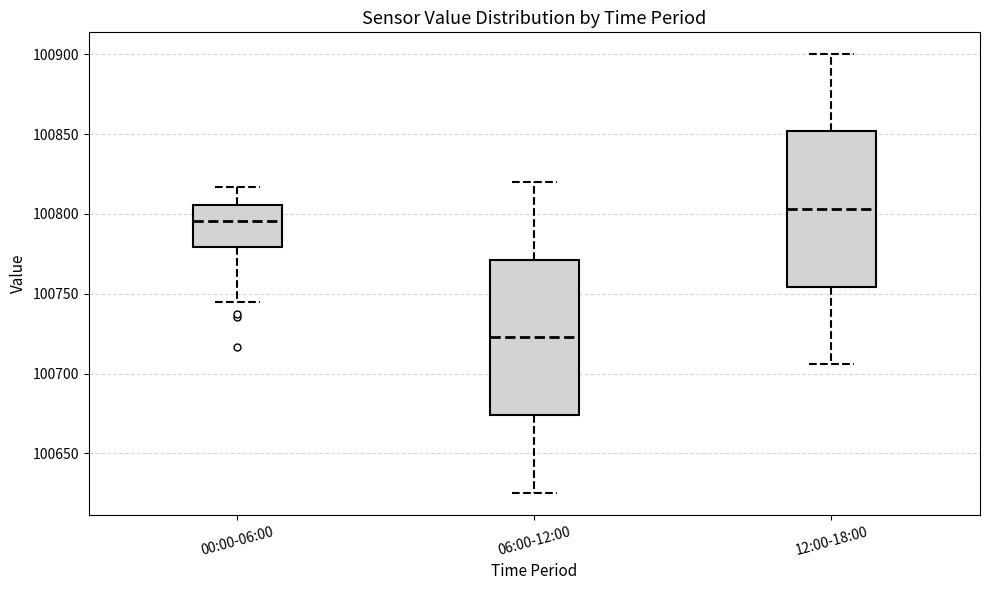

Reading left to right, transcribe this box plot: for each box, give where its median line is, the range the box spans, and where its two whiskers end, as read against the y-axis. The values are not printed on the chart, so give them approximately, as read against the axis.

00:00-06:00: median 100795, box 100780 to 100805, whiskers 100745 to 100815
06:00-12:00: median 100725, box 100675 to 100770, whiskers 100625 to 100820
12:00-18:00: median 100805, box 100755 to 100850, whiskers 100705 to 100900